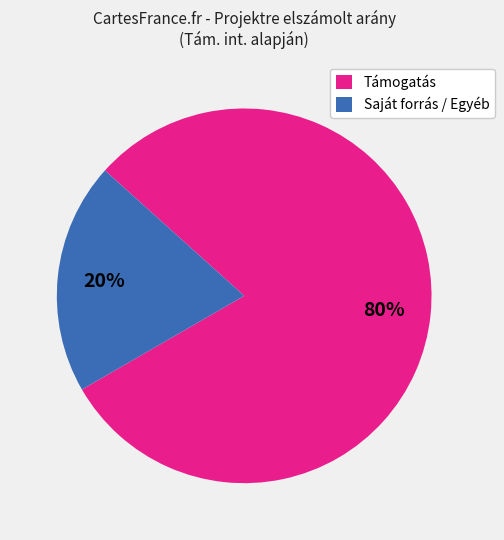

To the nearest percent, what is the average slice percentage?

50%